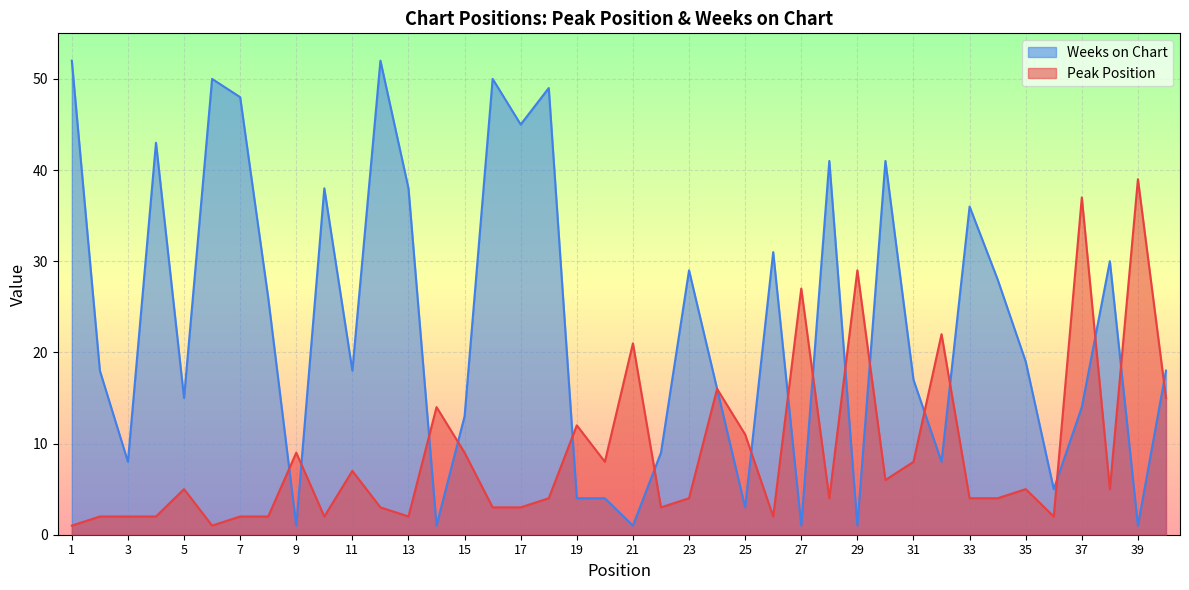

What is the sum of all Weeks on Chart values?

922